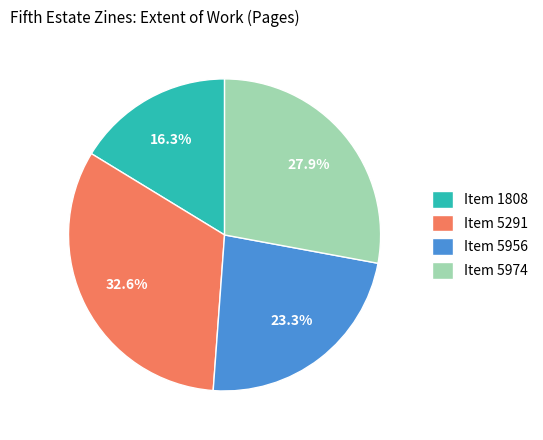

Between Item 5974 and Item 1808, which is larger?

Item 5974